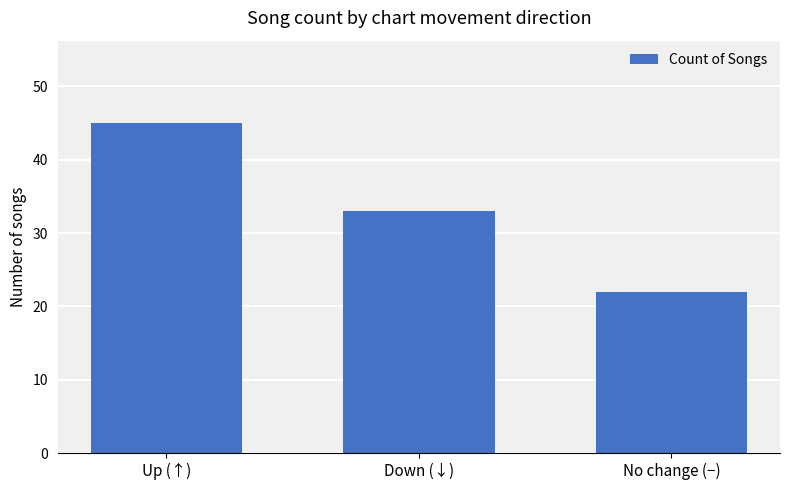

Is it true that the value at No change (−) is 5?

False